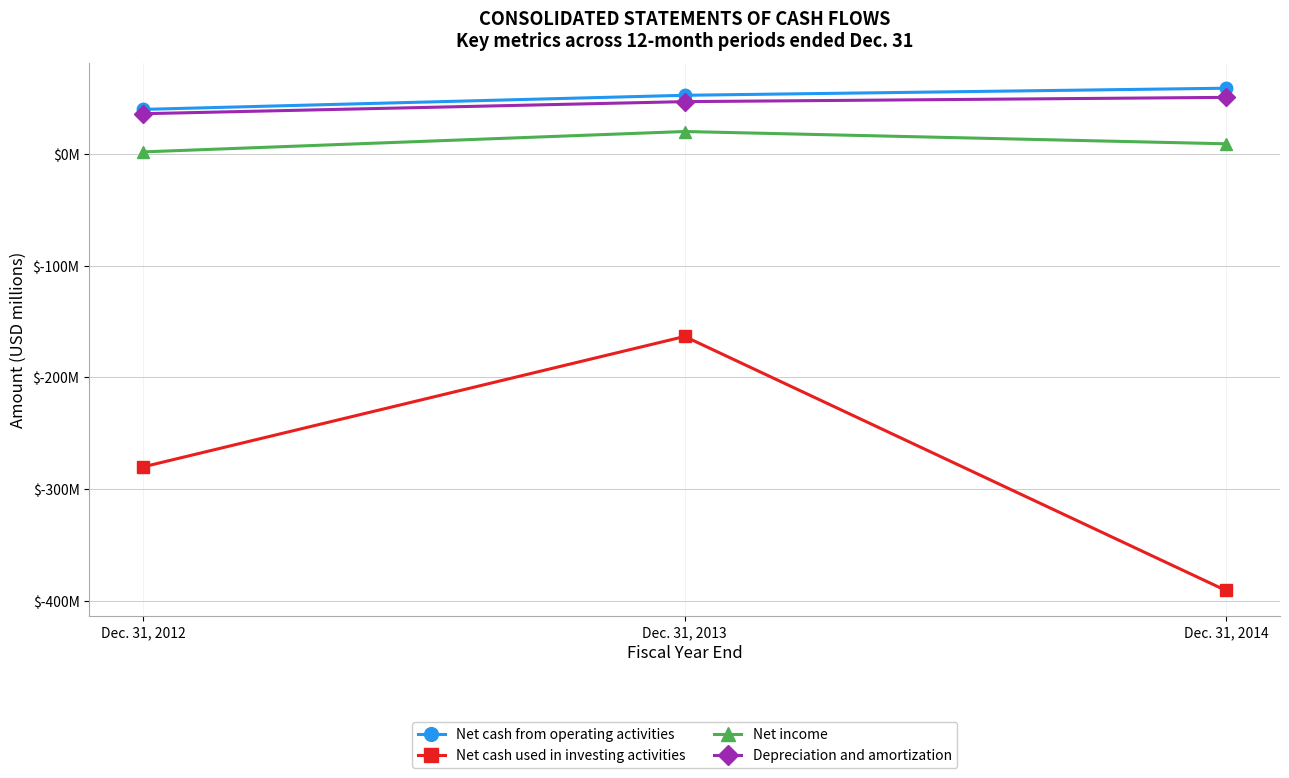

What are all the series names shown in the legend?

Net cash from operating activities, Net cash used in investing activities, Net income, Depreciation and amortization